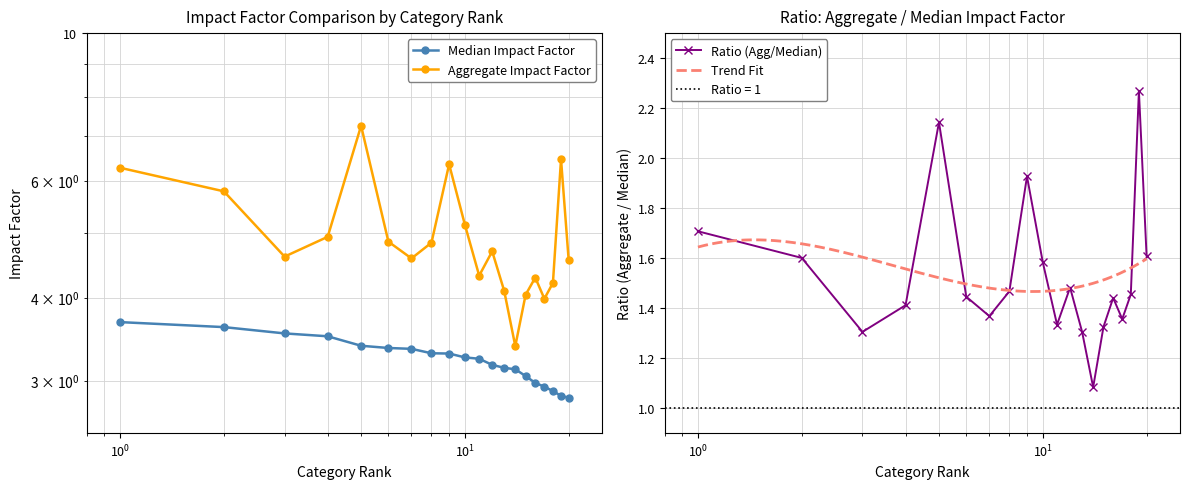

Which series has the largest range (max minus min)?

Aggregate Impact Factor